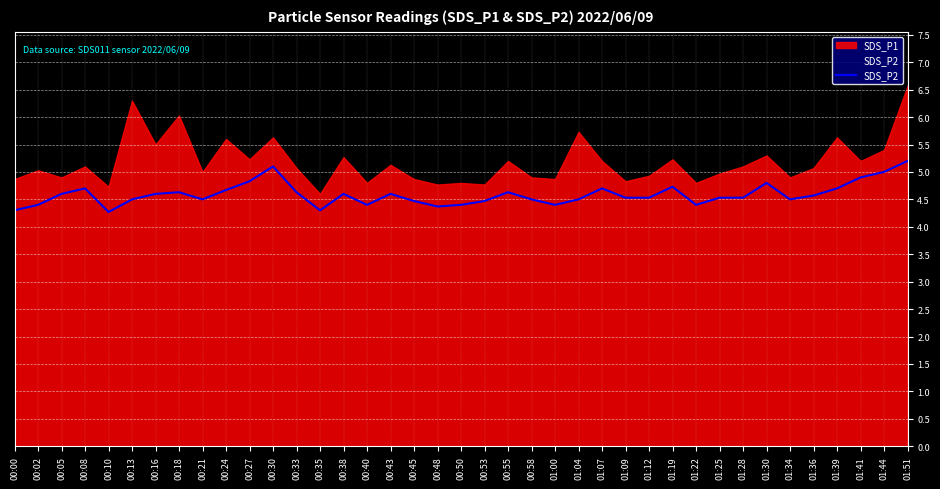

The chart shows a value of 1.6 at 00:38. True or false?

False